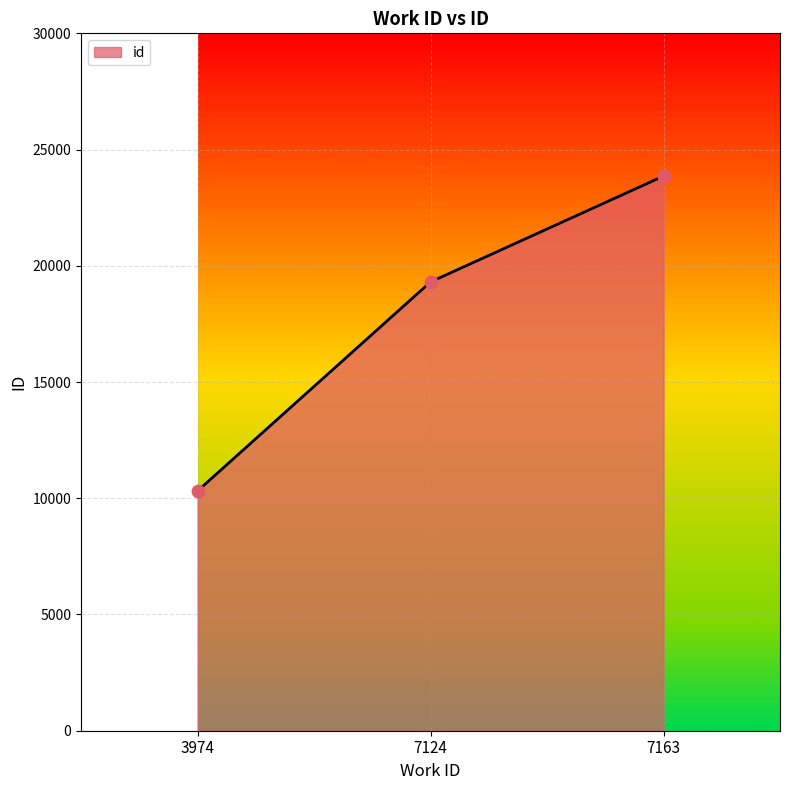

Between 3974 and 7163, which is larger?

7163